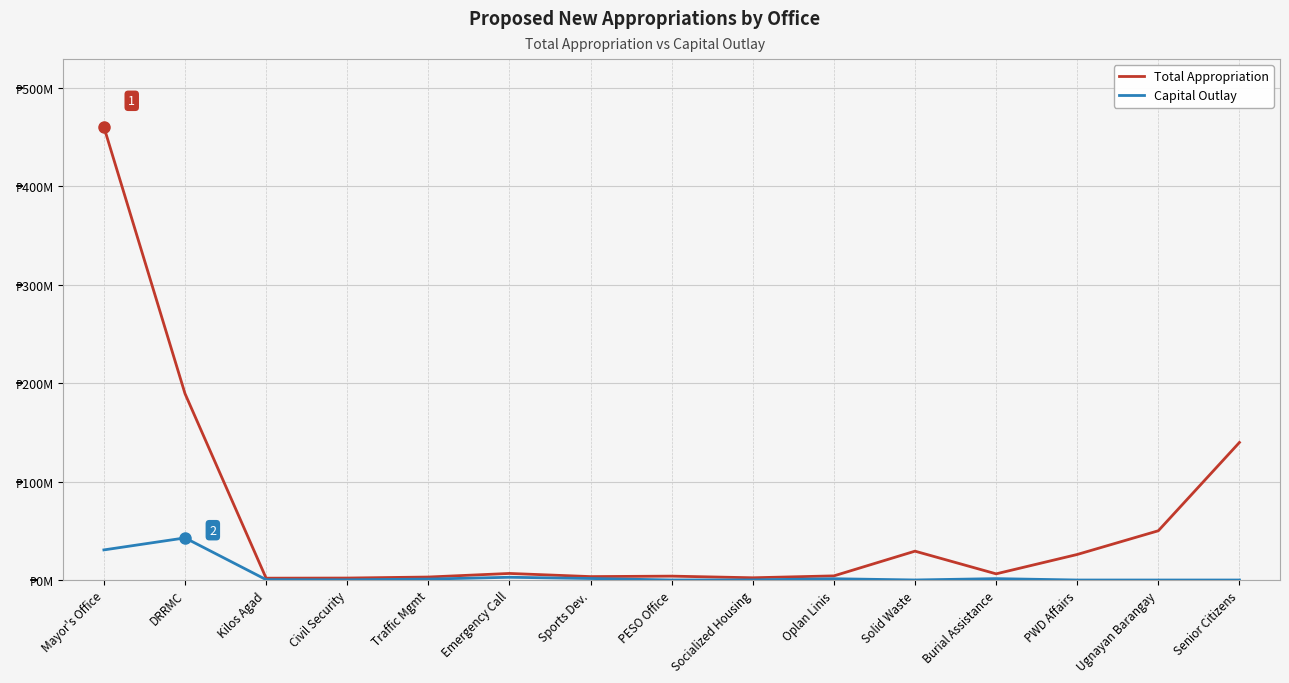

What is the greatest value displayed?

460225334